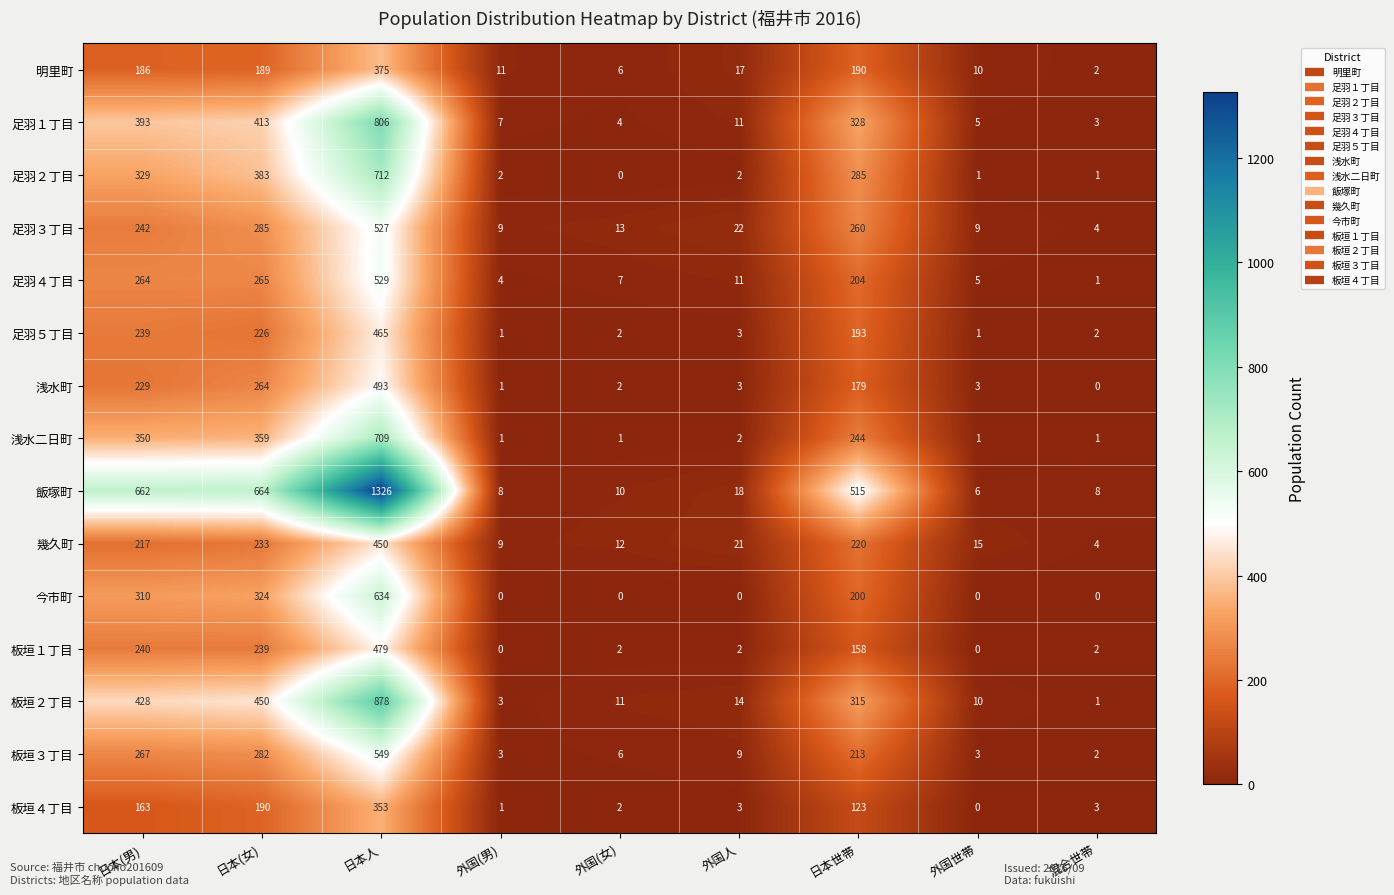

Is the value of 足羽５丁目 at 外国人 greater than the value of 足羽４丁目 at 日本世帯?

No